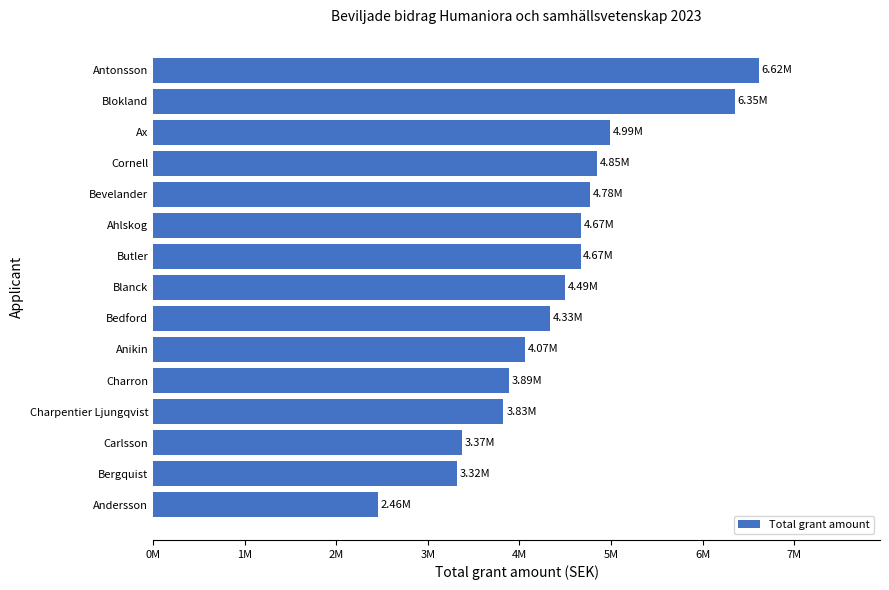

Are the bars horizontal?

Yes